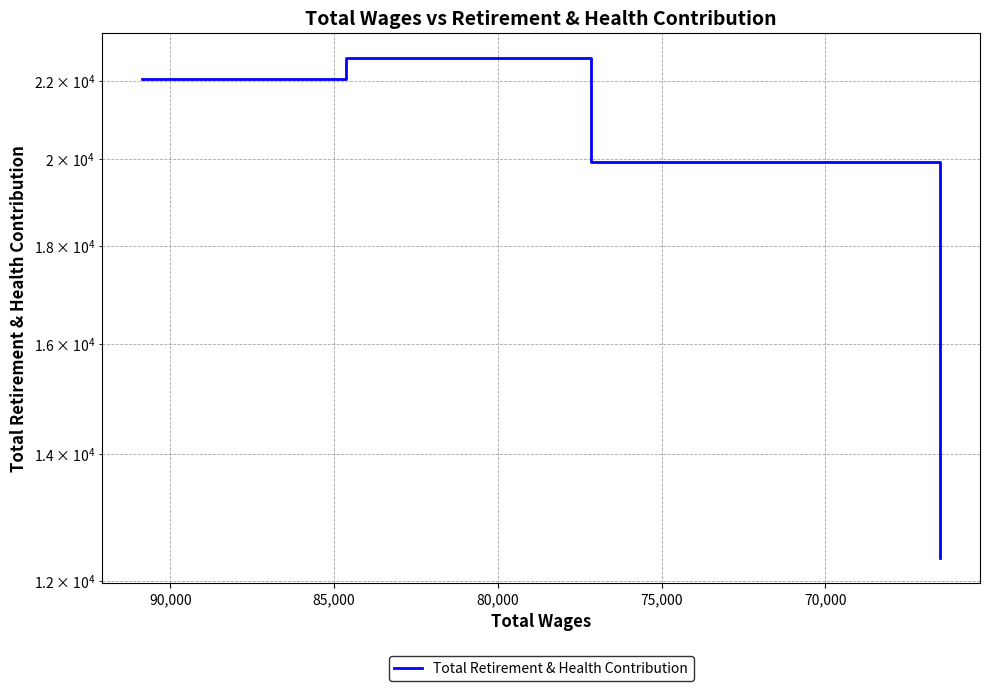

What is the difference between the maximum and minimum values?

10263